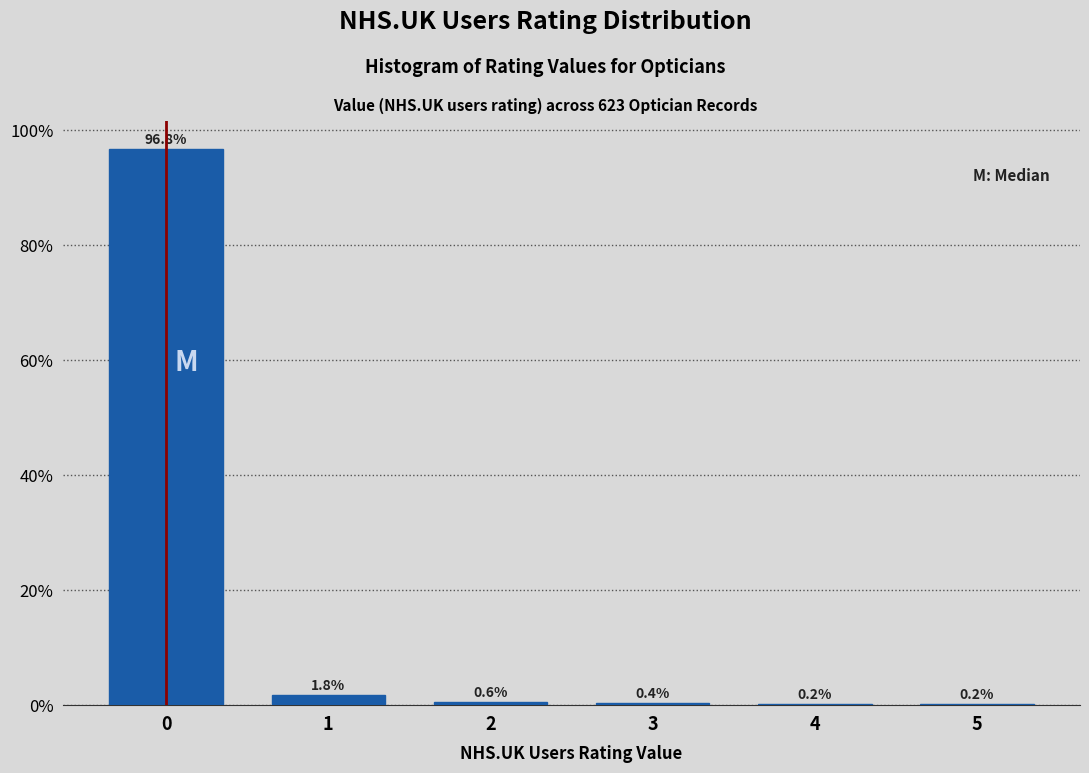

Reading right to left, transcribe all the data shown in this chart.

5=0.2	4=0.2	3=0.4	2=0.6	1=1.8	0=96.8